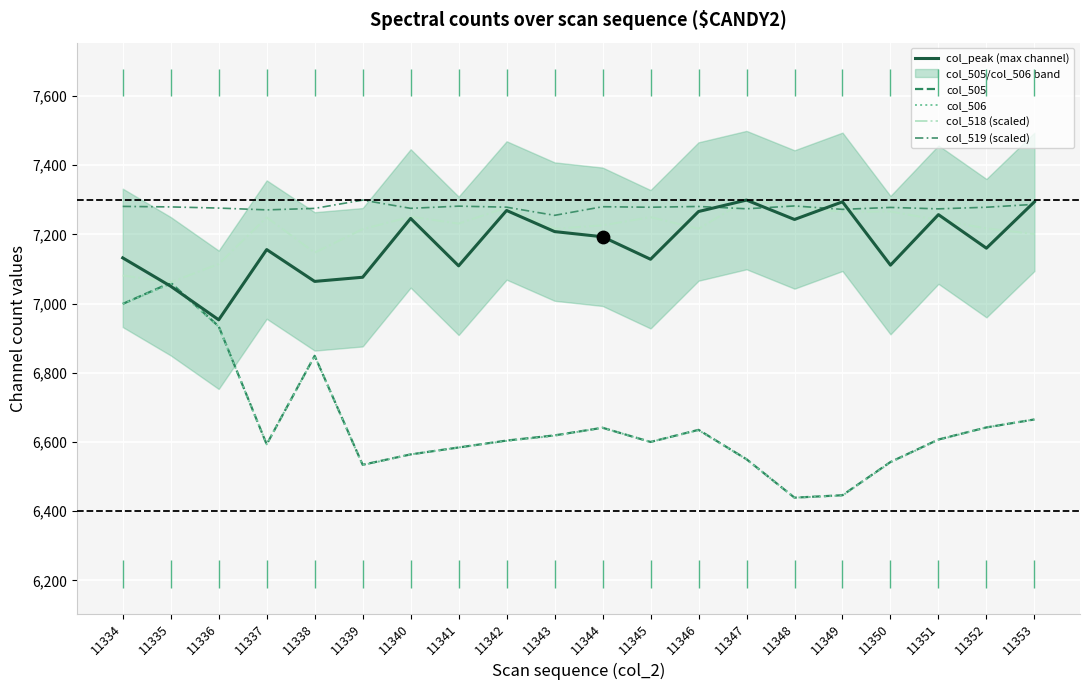

Which series has the largest Y range (max minus min)?

col_505